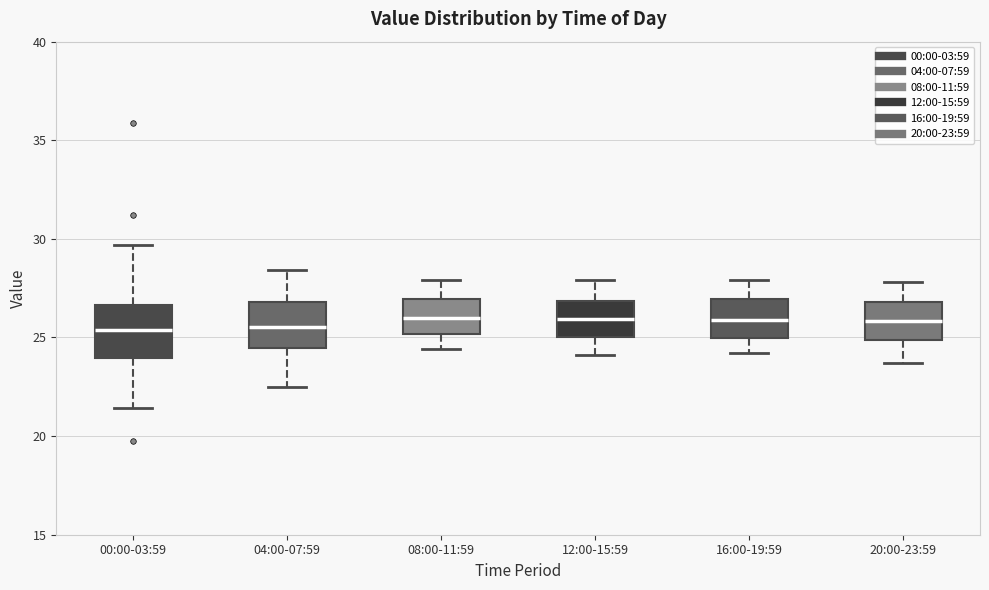

Reading left to right, read every box against the y-axis: the position of its median line, the range the box covers, and the ends of its whiskers. The values are not printed on the chart, so give them approximately, as read against the axis.

00:00-03:59: median 25.5, box 24.0 to 26.5, whiskers 21.5 to 29.5
04:00-07:59: median 25.5, box 24.5 to 27.0, whiskers 22.5 to 28.5
08:00-11:59: median 26.0, box 25.0 to 27.0, whiskers 24.5 to 28.0
12:00-15:59: median 26.0, box 25.0 to 27.0, whiskers 24.0 to 28.0
16:00-19:59: median 26.0, box 25.0 to 27.0, whiskers 24.0 to 28.0
20:00-23:59: median 26.0, box 25.0 to 27.0, whiskers 23.5 to 28.0